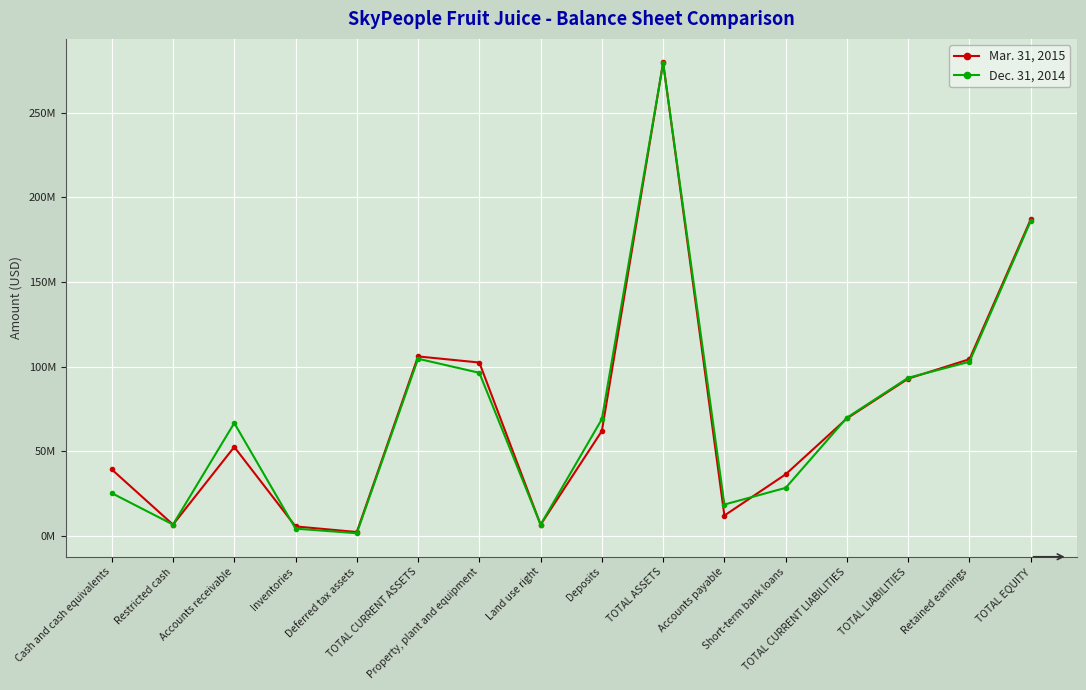

What are all the series names shown in the legend?

Mar. 31, 2015, Dec. 31, 2014